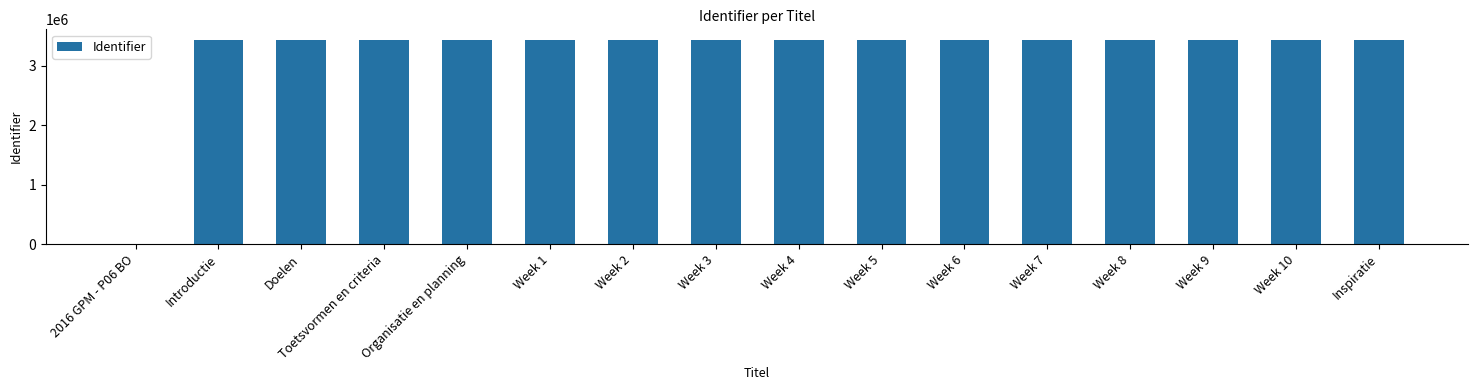

Approximately how many times larger is the value at Week 10 compared to Week 5?

1.0